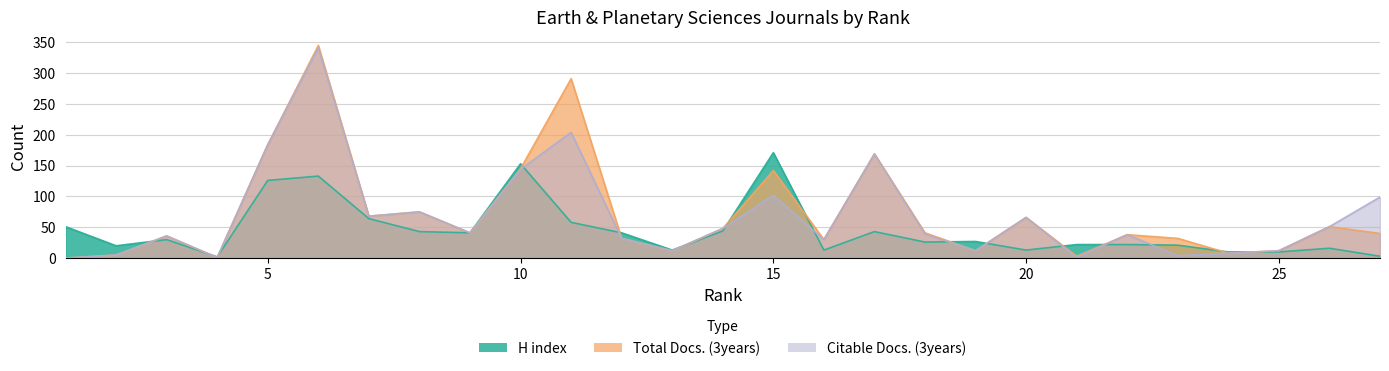

What is the value of the Citable Docs. (3years) point at the 20th from the left?

66